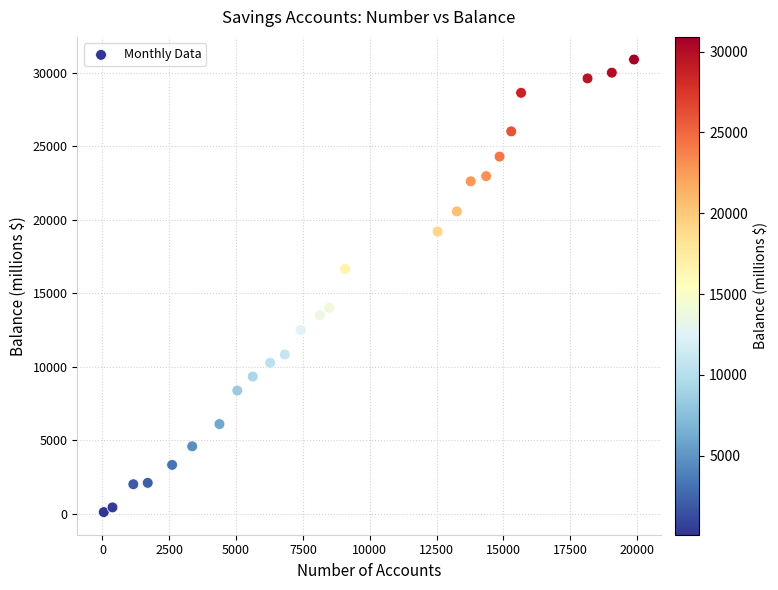

What is the range of X values (max minus min)?

19832.0